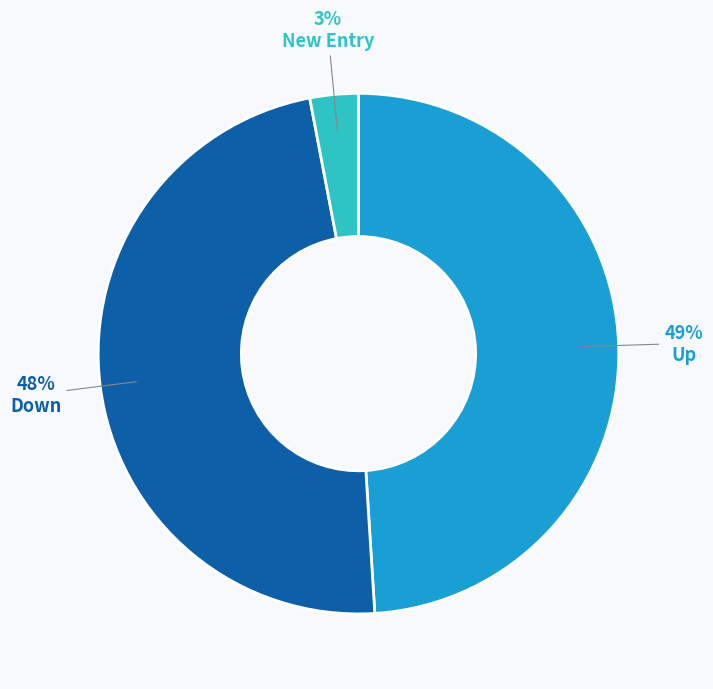

To the nearest percent, what is the average slice percentage?

33%